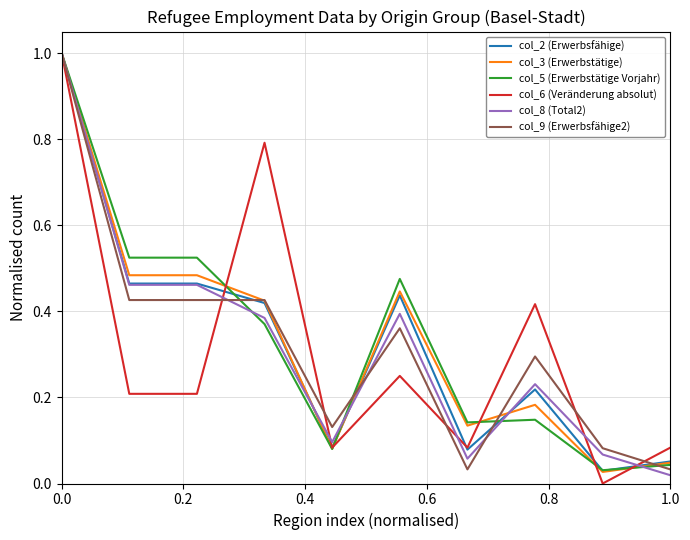

What is the maximum value shown in the chart?

1.0